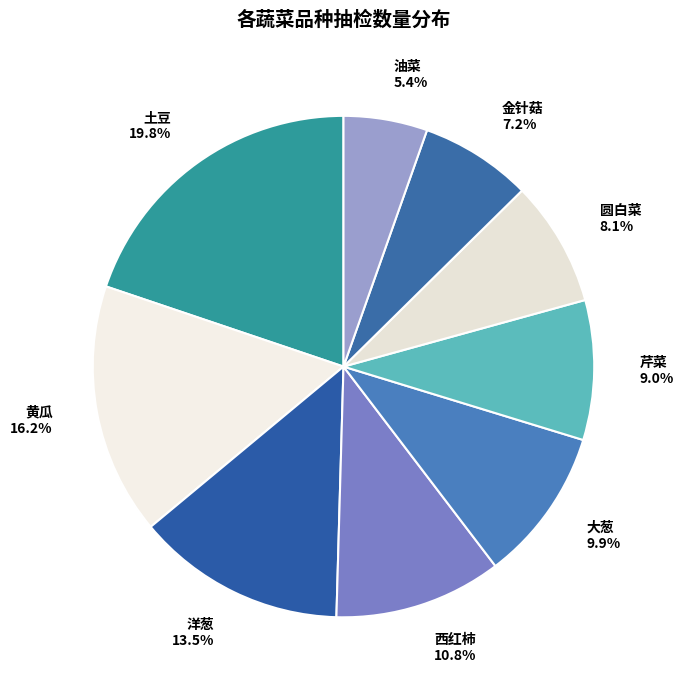

How many segments does this pie chart have?

9